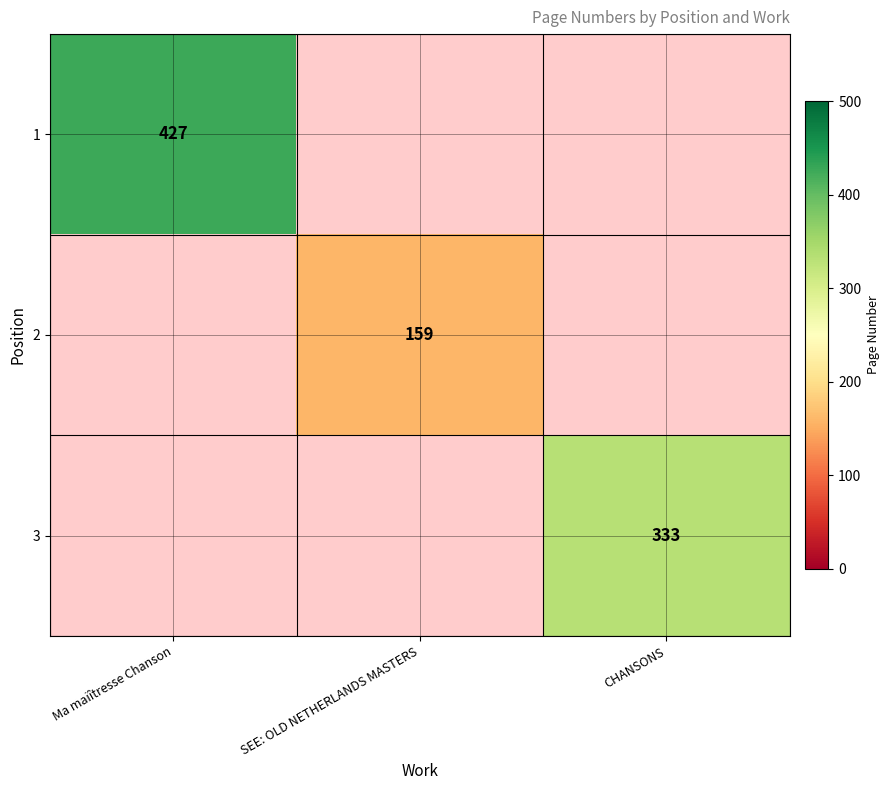

The 3 series shows 543 at CHANSONS. True or false?

False